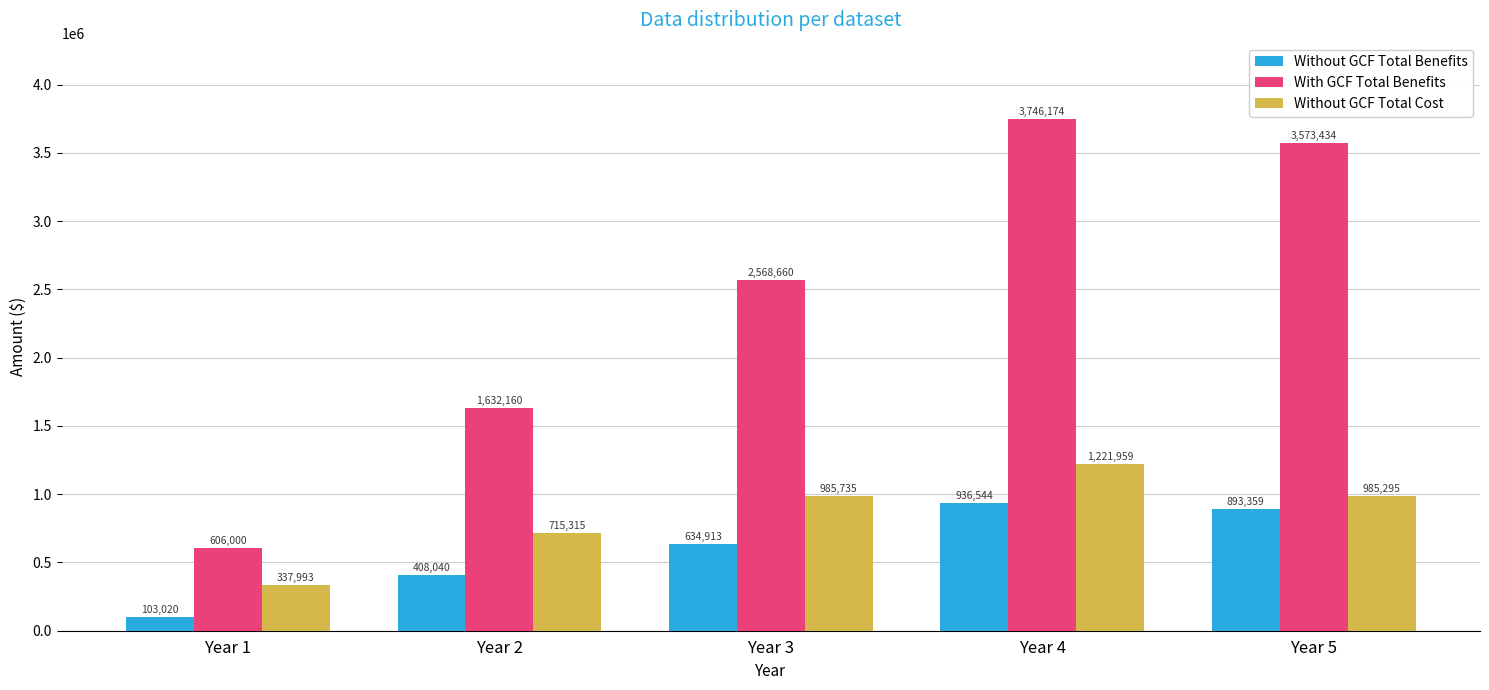

What is the value of the Without GCF Total Cost bar at the 3rd from the left?

985734.5